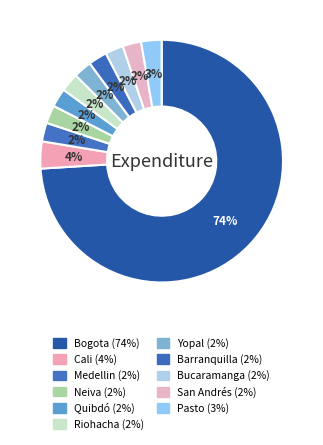

Is Barranquilla the majority of the pie?

No